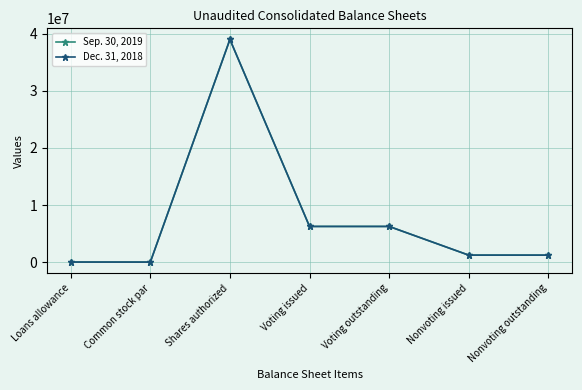

True or false: Dec. 31, 2018 has a value of 1220000 at Nonvoting outstanding.

True